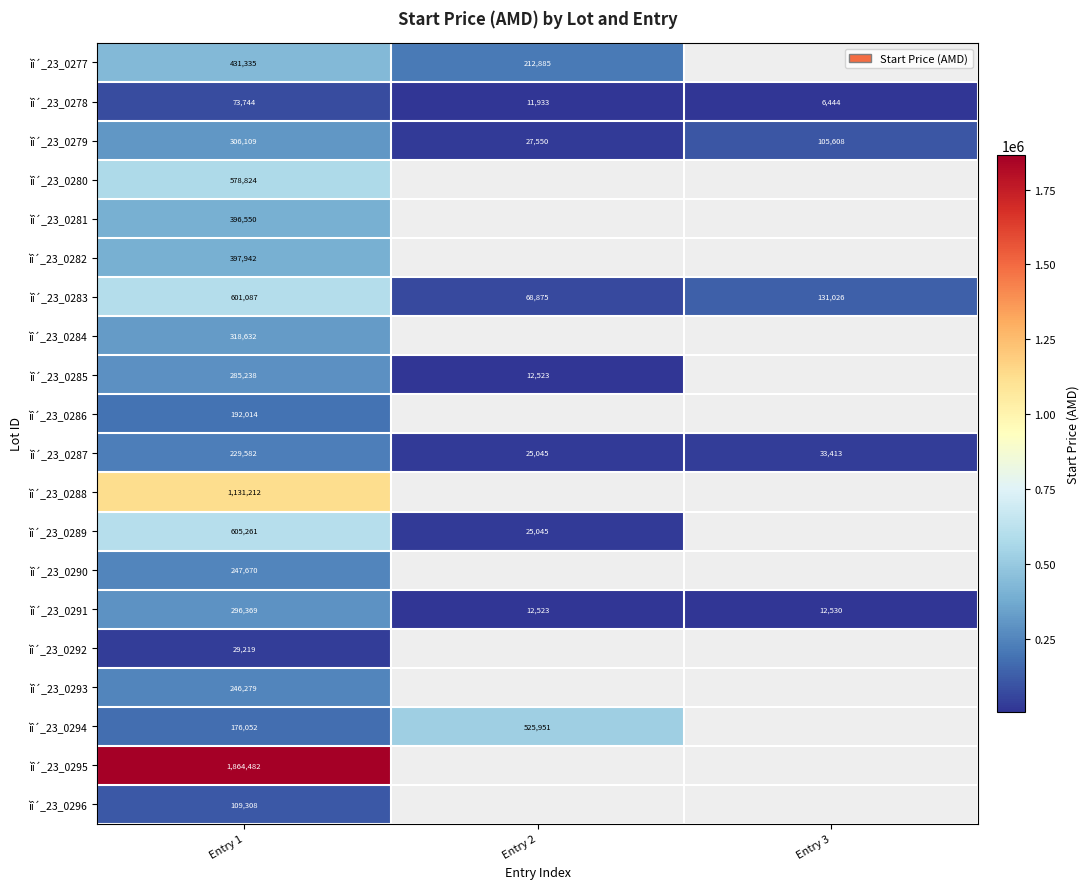

How many series are shown in this chart?

20